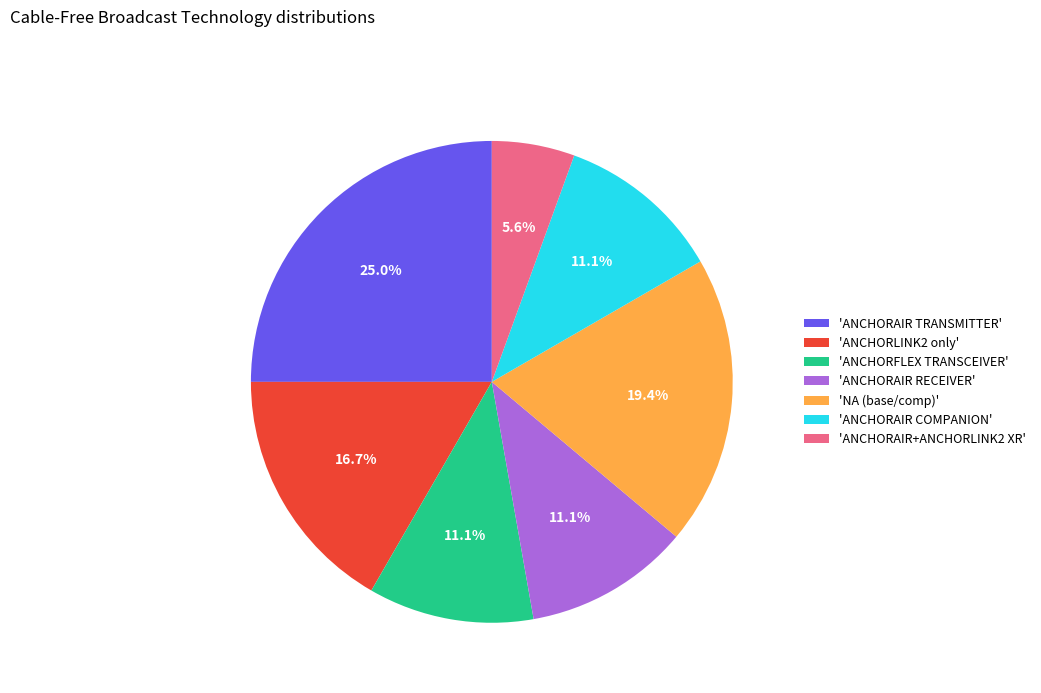

Is there a majority slice in this chart?

No